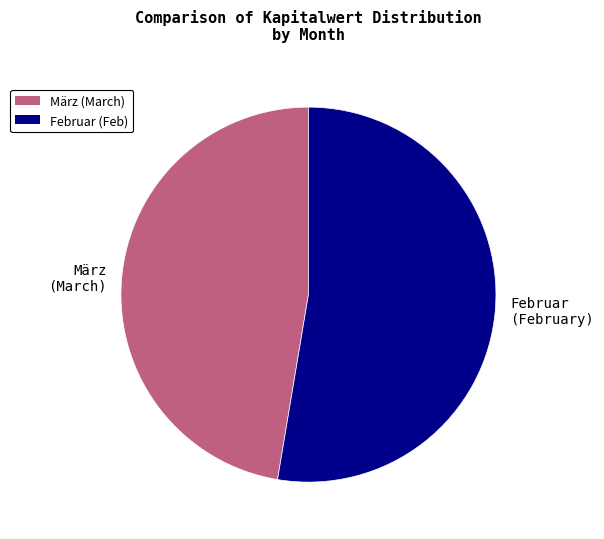

Is there a majority slice in this chart?

Yes